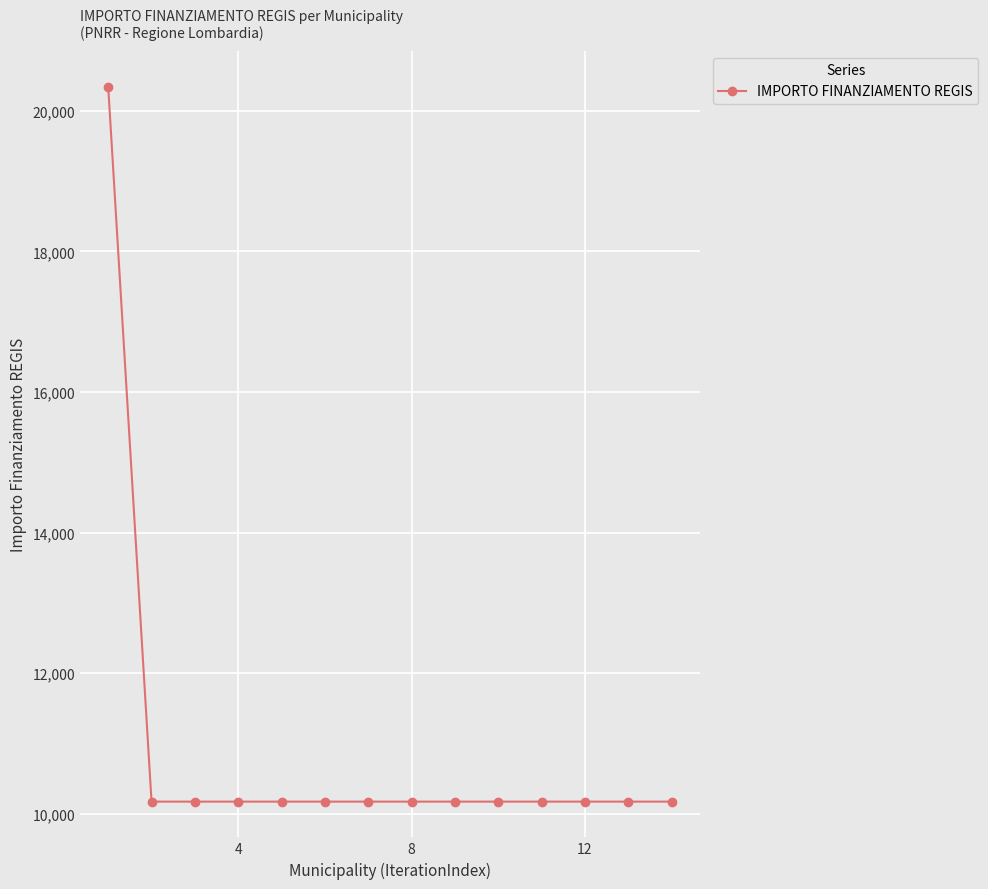

Is this an area chart (filled region under the line)?

No